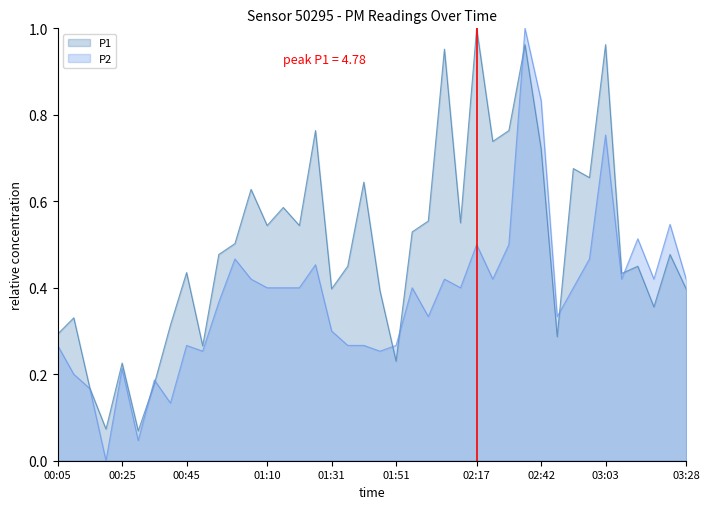

After their last crossing, which series has the higher values: P2 or P1?

P2